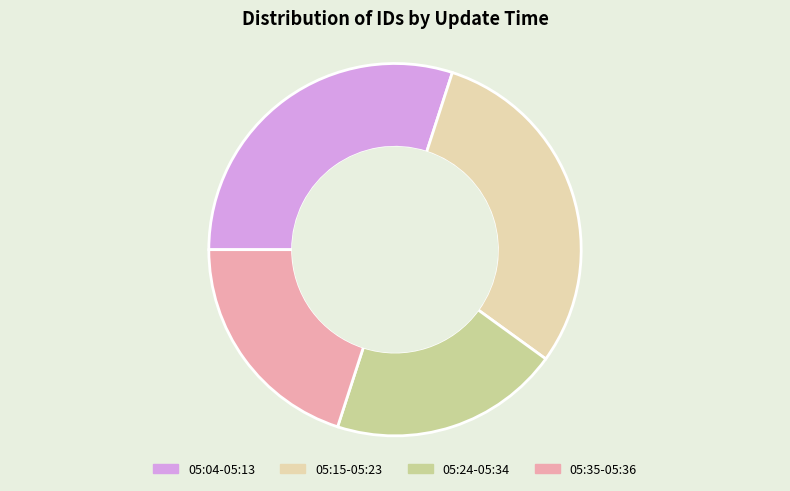

Is it true that 05:35-05:36 is 10% of the pie?

False